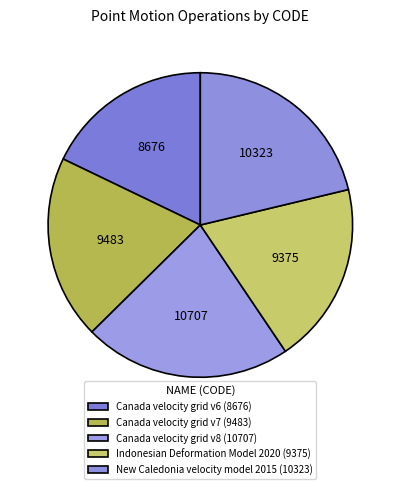

Combined, do Canada velocity grid v7 and Canada velocity grid v6 account for over 50%?

No